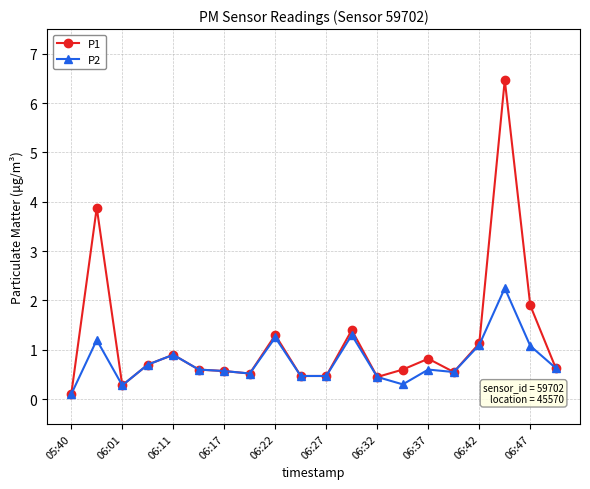

What is the maximum value shown in the chart?

6.5